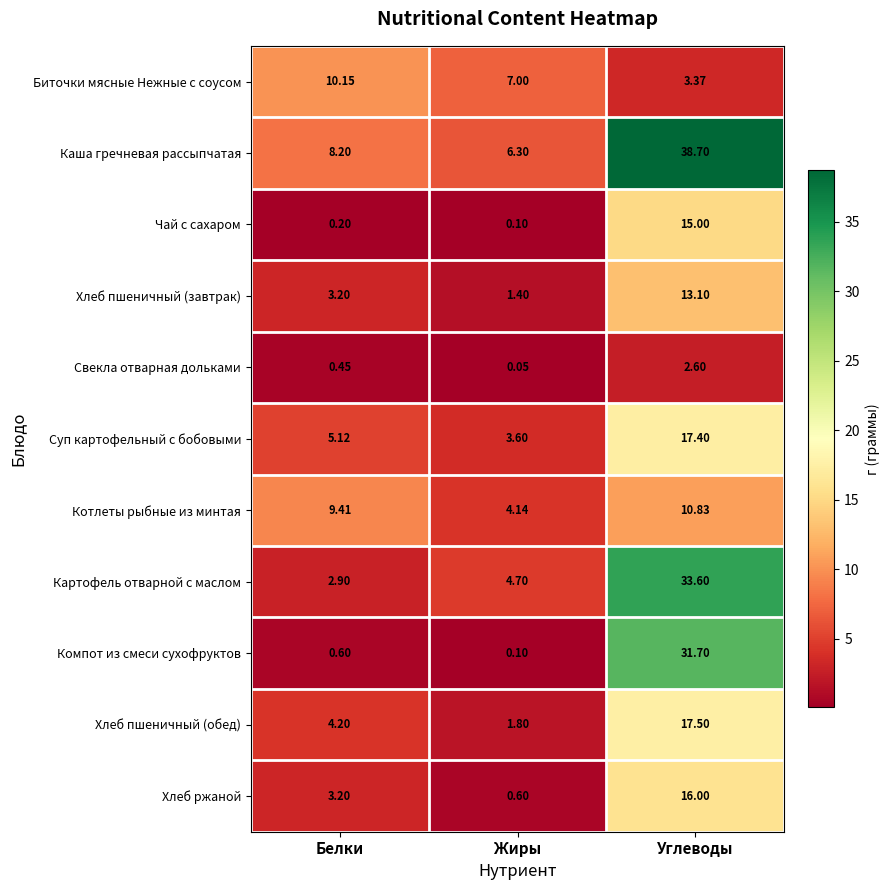

At Углеводы, list the series in order from smallest to largest.

Свекла отварная дольками, Биточки мясные Нежные с соусом, Котлеты рыбные из минтая, Хлеб пшеничный (завтрак), Чай с сахаром, Хлеб ржаной, Суп картофельный с бобовыми, Хлеб пшеничный (обед), Компот из смеси сухофруктов, Картофель отварной с маслом, Каша гречневая рассыпчатая